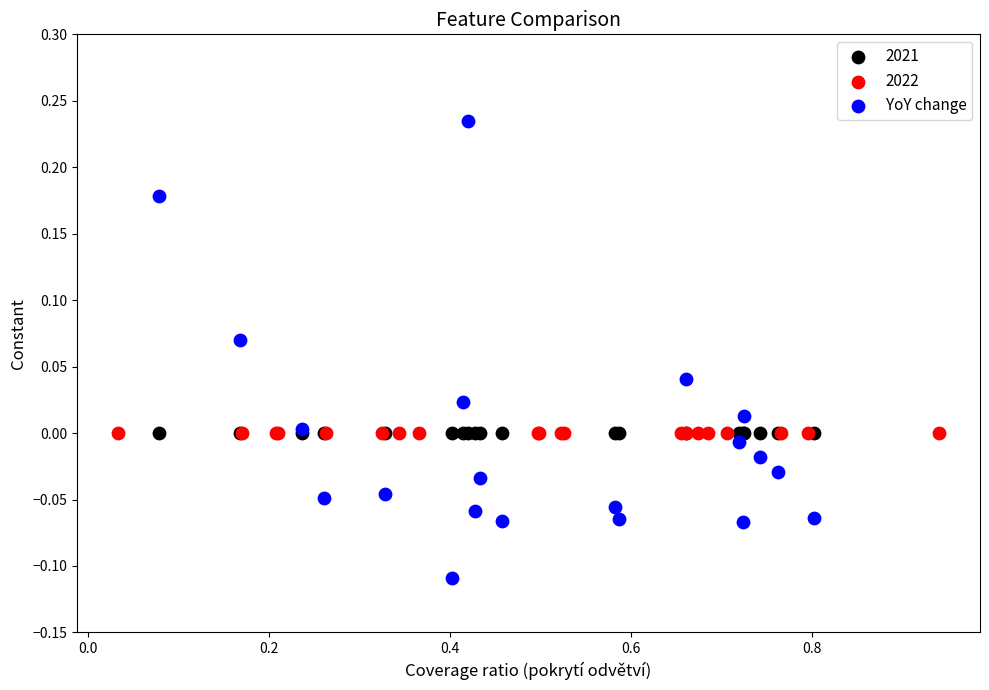

Which series reaches the maximum Y coordinate?

YoY change